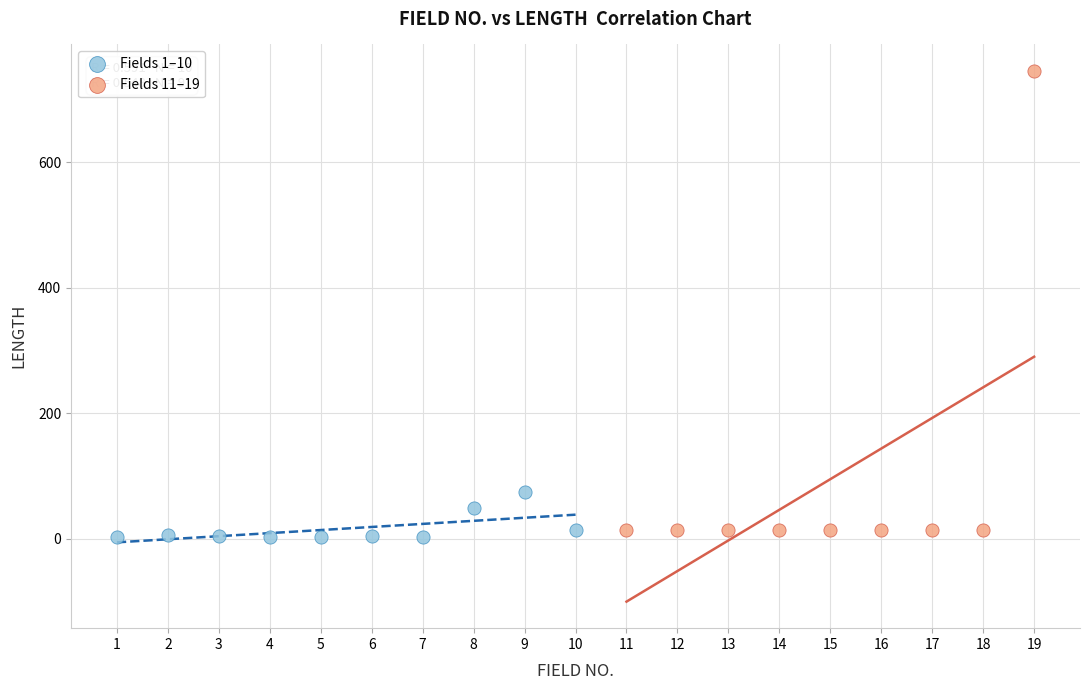

Which series contains the highest Y value?

Fields 11–19